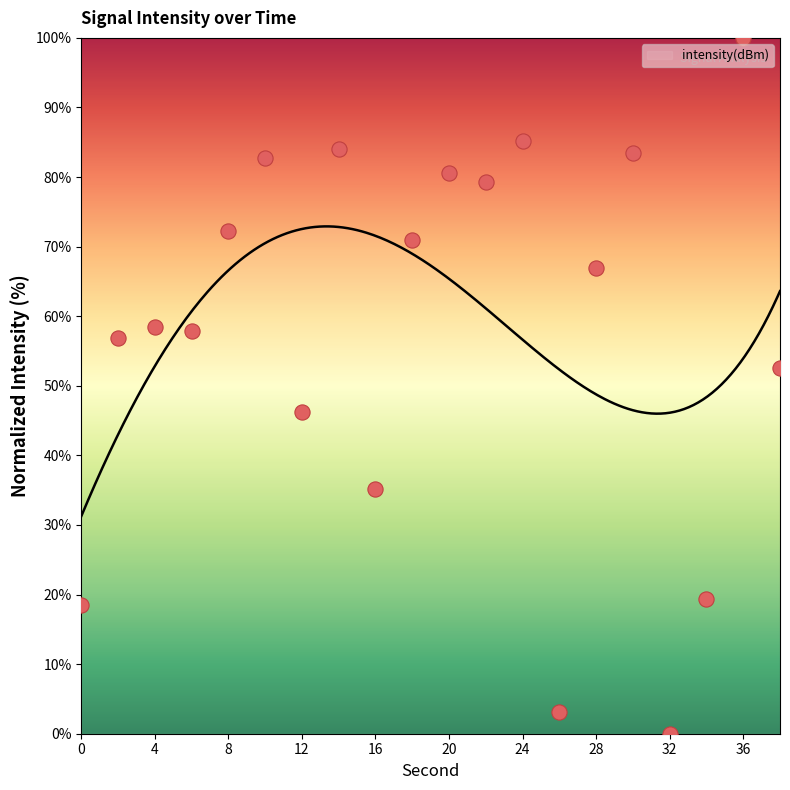

What is the change in value from 26 to 38?

+49.5